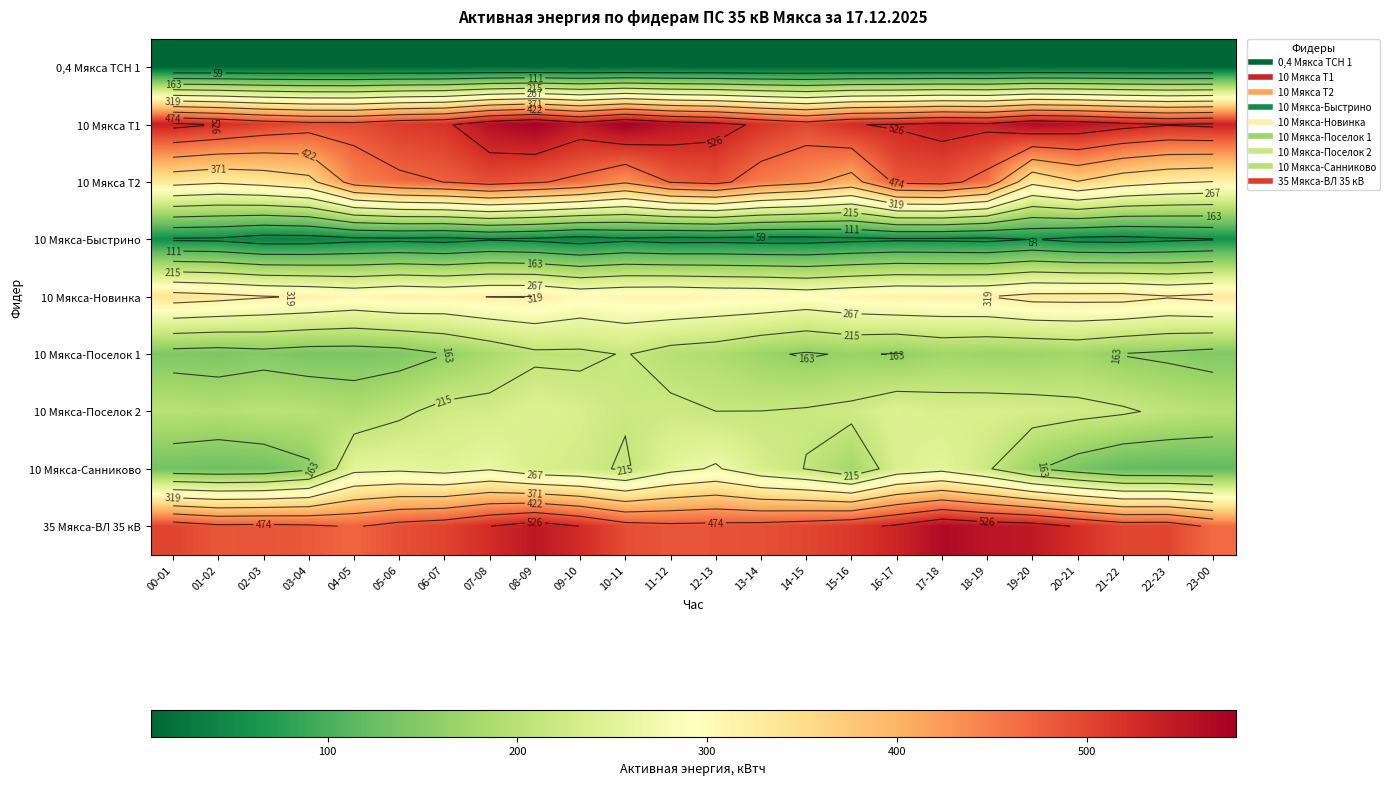

What is the greatest value displayed?

578.4